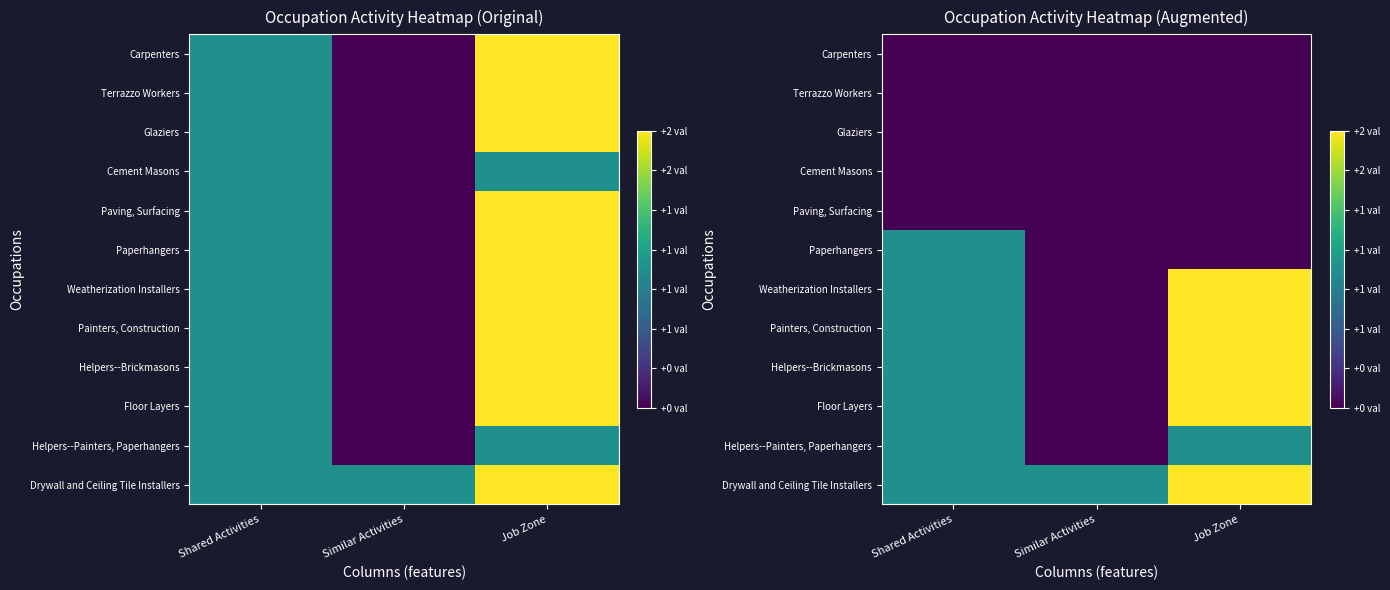

What is the average value of the Drywall and Ceiling Tile Installers series?

1